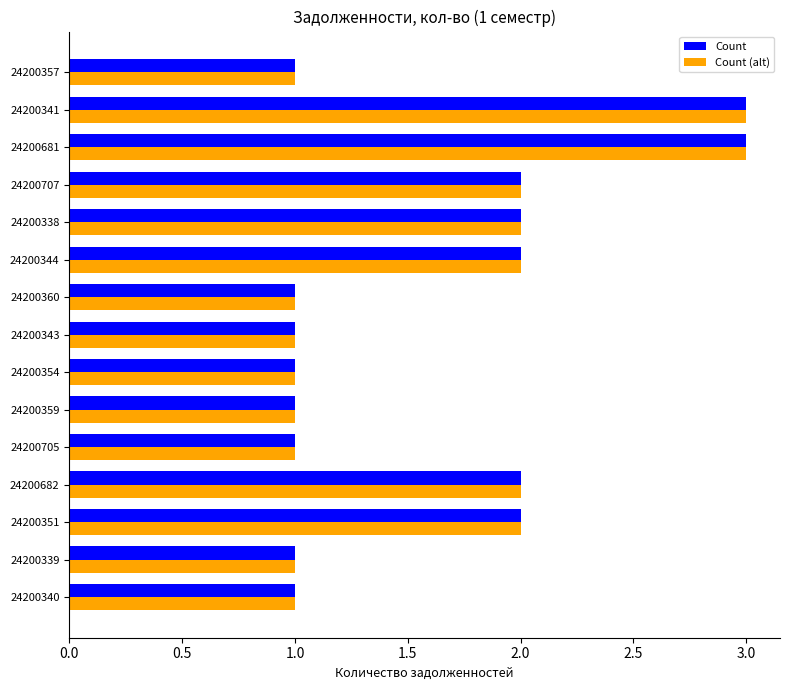

Is it true that Count (alt) equals 1 at 24200340?

True